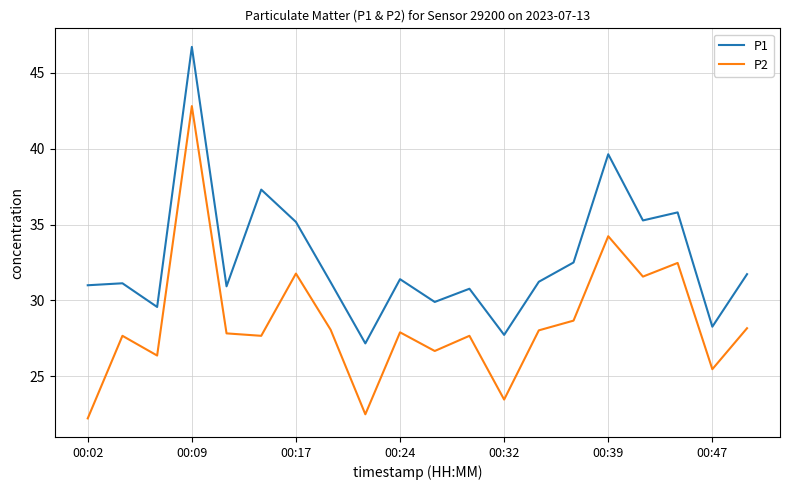

True or false: P1 has more than 1 points higher than both neighbors.

True